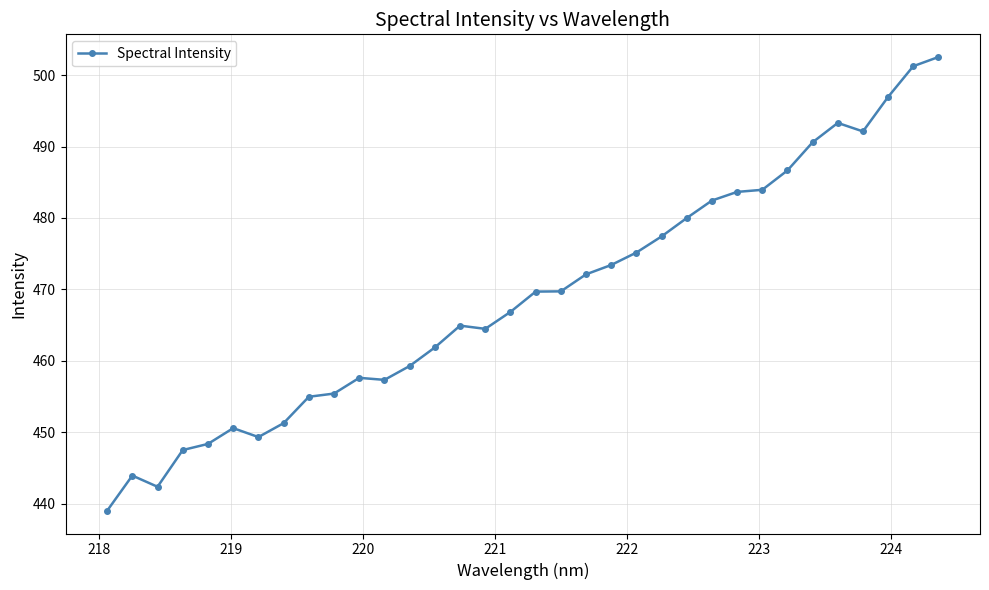

What is the value of the 2nd point from the left?

443.9